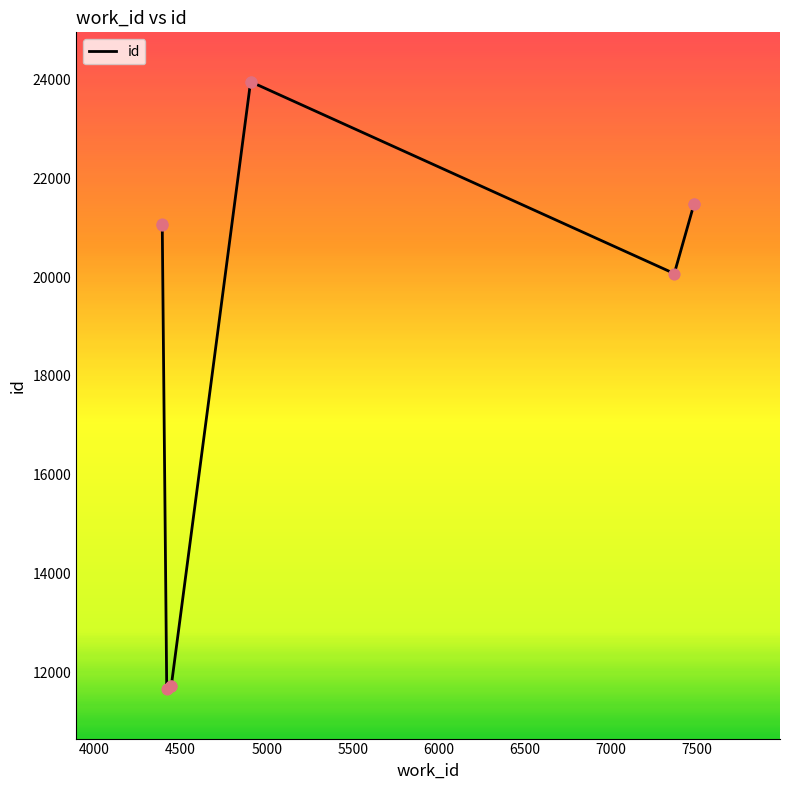

Between 6000 and 4000, which is larger?

6000